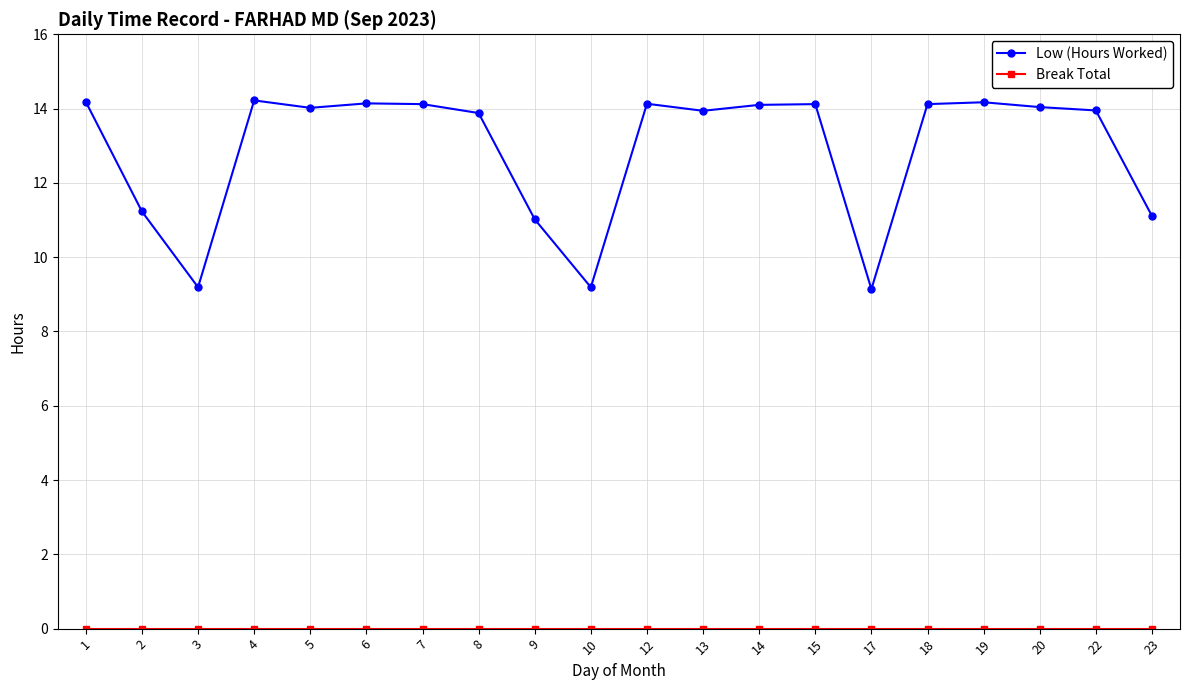

What is the difference between the highest and lowest values at 19?

14.2